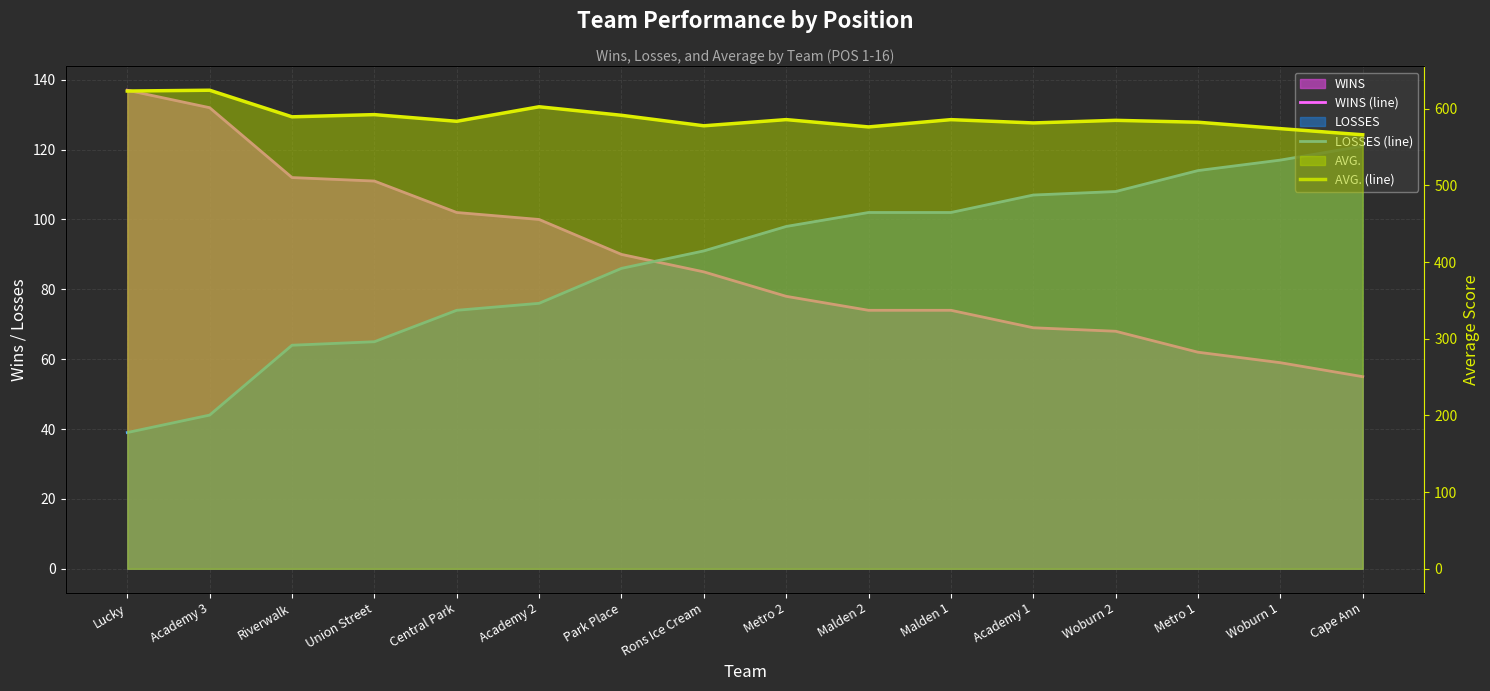

What is the label of the 15th point from the right?

Academy 3